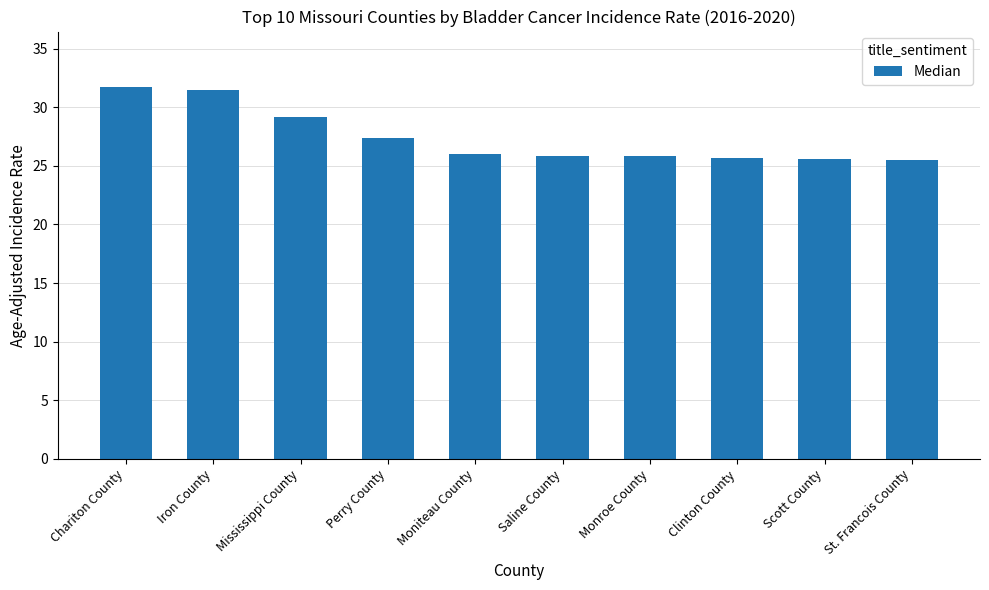

What is the change in value from Perry County to Moniteau County?

-1.4